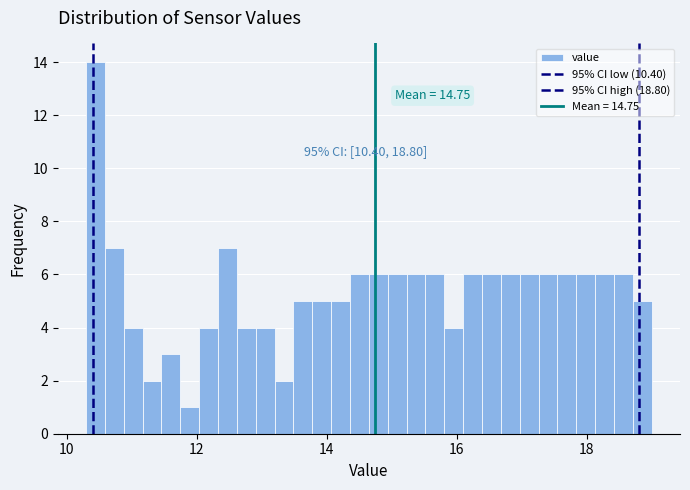

Around what value on the x-axis is the tallest bar? Give the approximate position of its centre, as read against the axis.

10.4